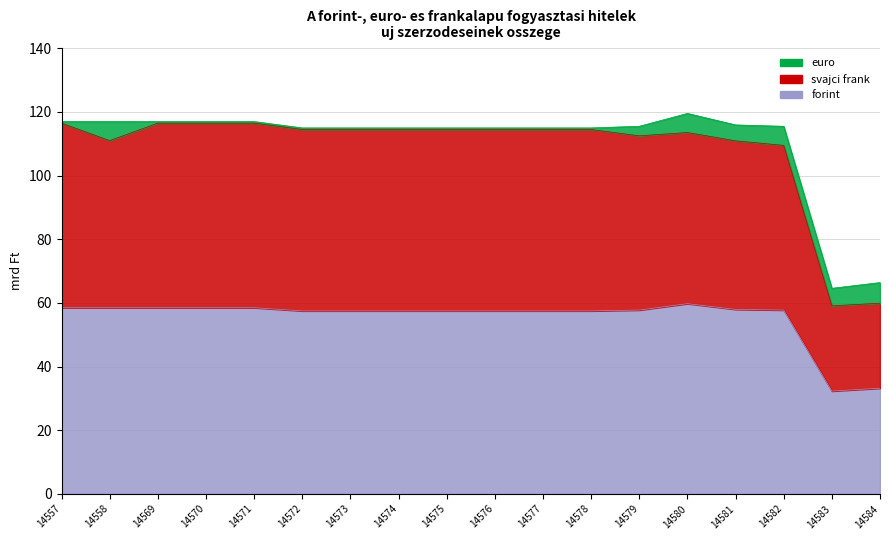

True or false: forint has a value of 57.5 at 14576.

True